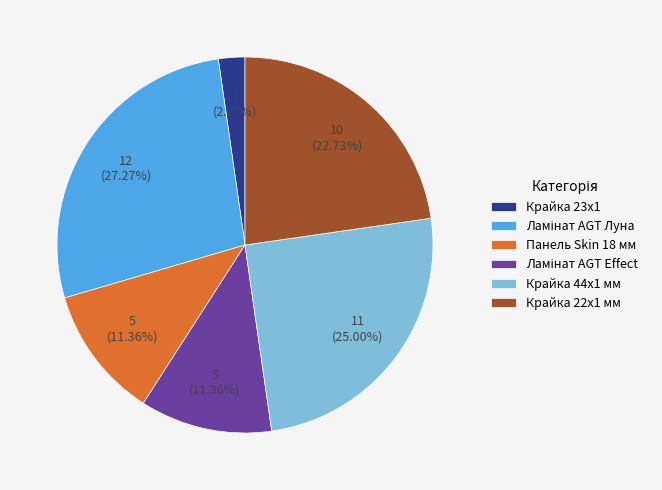

To the nearest percent, what is the average slice percentage?

17%